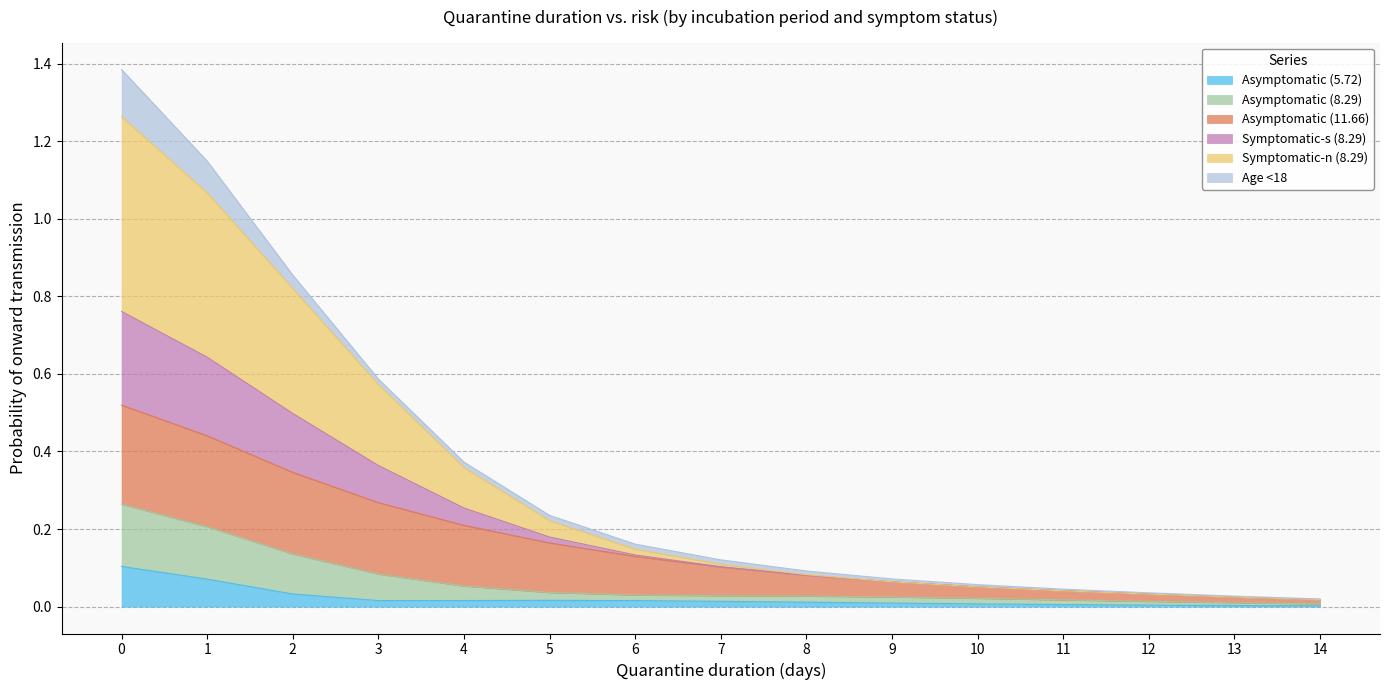

True or false: Asymptomatic (8.29) has a value of 0.1 at 12.

False